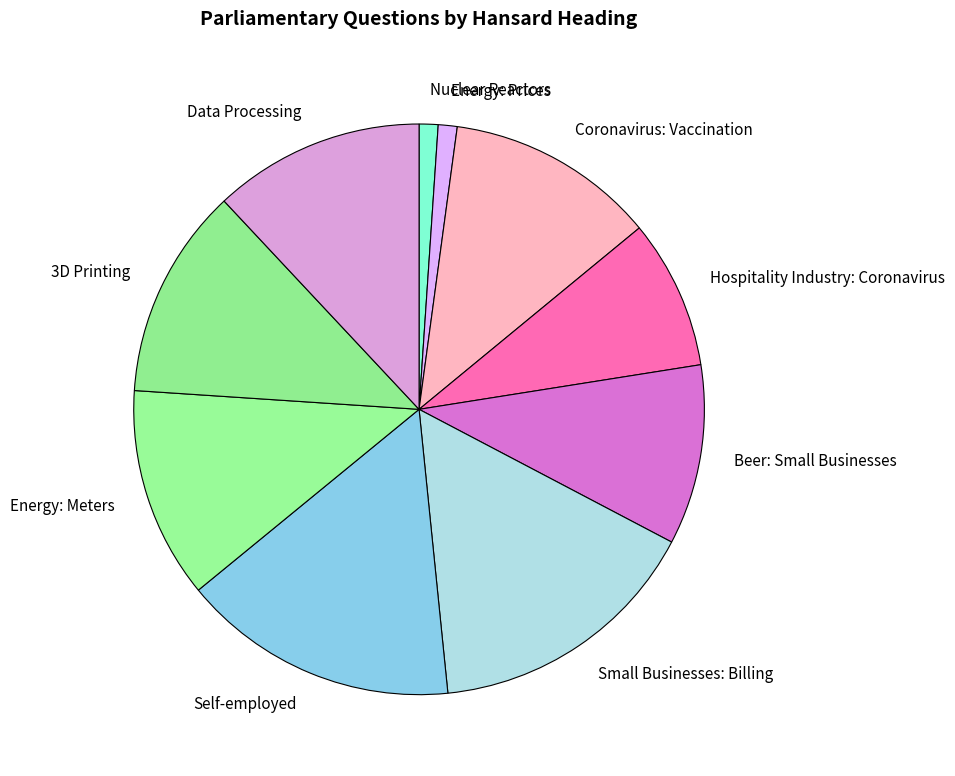

Do Beer: Small Businesses and Energy: Meters together represent more than half of the pie?

No